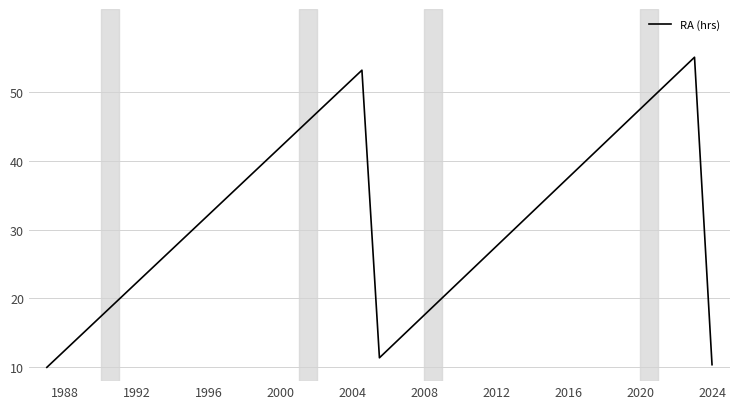

What is the difference between the maximum and minimum values?

45.0